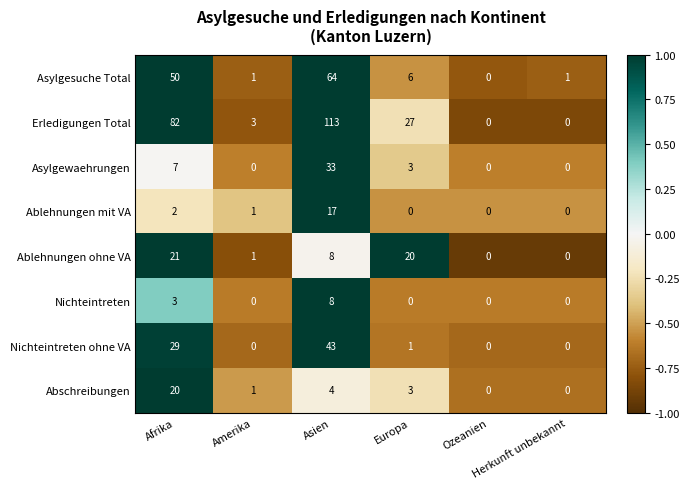

What is the difference between the second highest and minimum values in the Abschreibungen series?

4